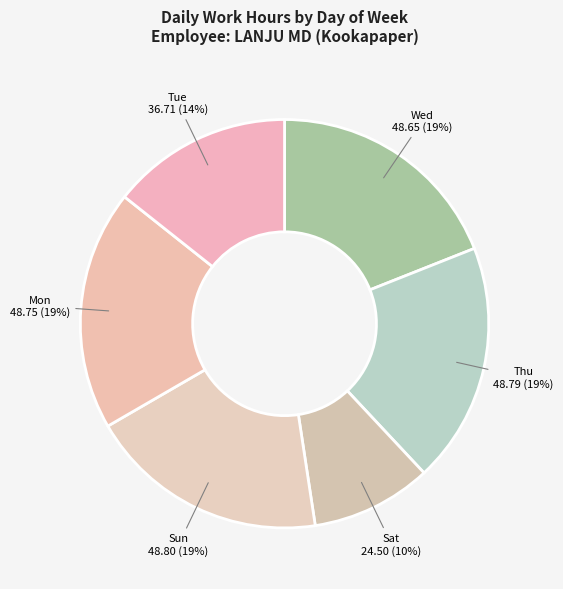

Which slice is the smallest?

Sat